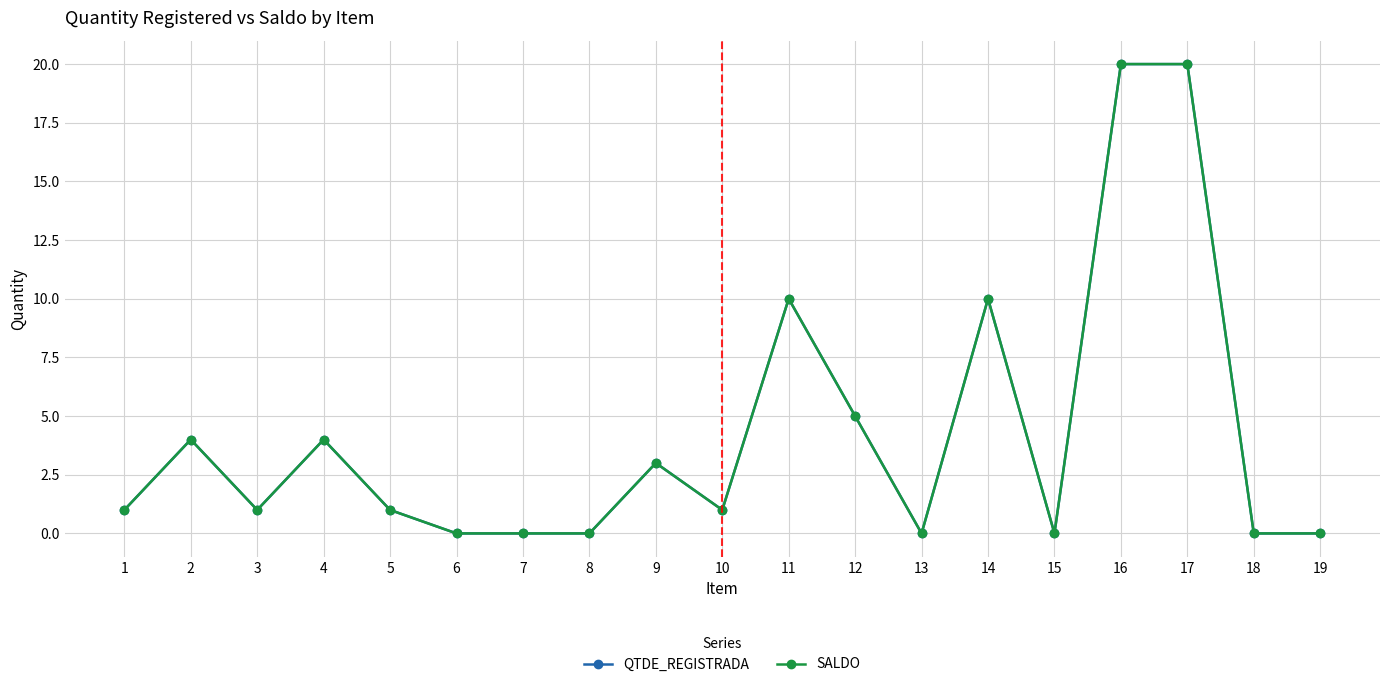

Reading right to left, list all the values displayed in this chart.

QTDE_REGISTRADA: 19=0	18=0	17=20	16=20	15=0	14=10	13=0	12=5	11=10	10=1	9=3	8=0	7=0	6=0	5=1	4=4	3=1	2=4	1=1
SALDO: 19=0	18=0	17=20	16=20	15=0	14=10	13=0	12=5	11=10	10=1	9=3	8=0	7=0	6=0	5=1	4=4	3=1	2=4	1=1